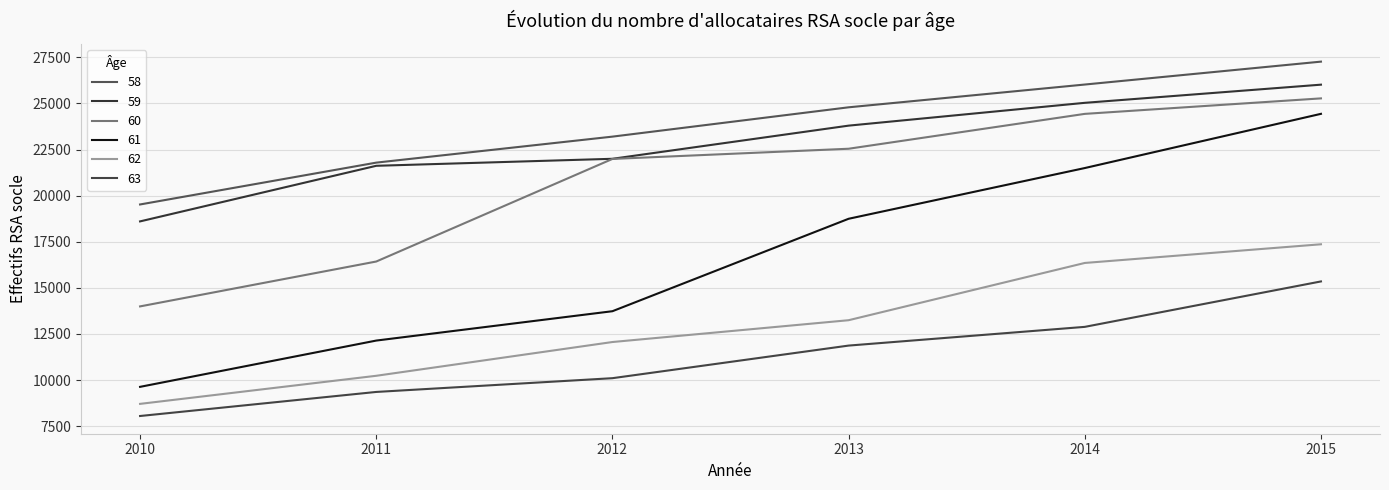

True or false: 61 and 59 intersect in this chart.

False